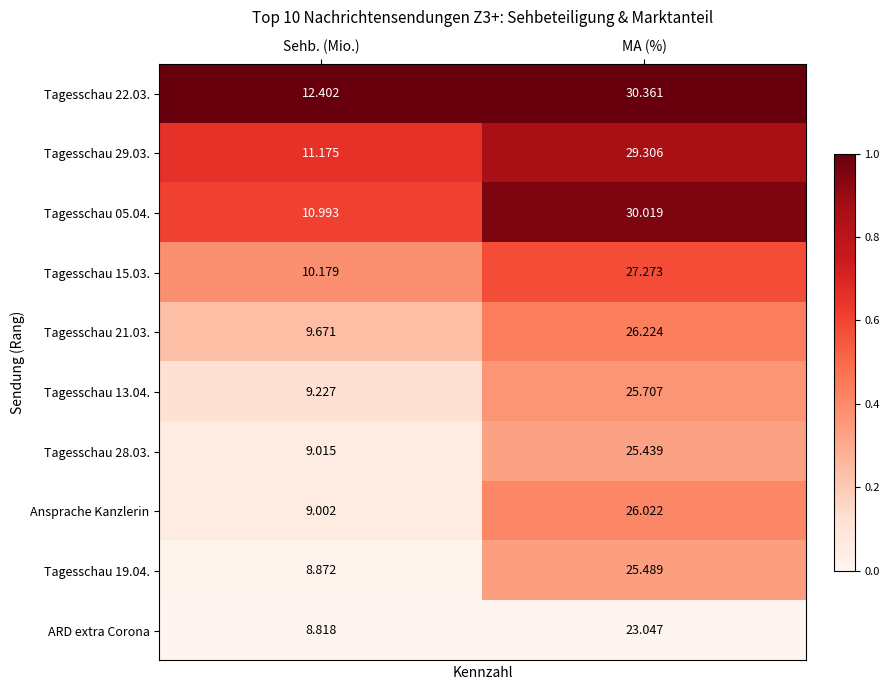

What is the maximum value shown in the chart?

30.4